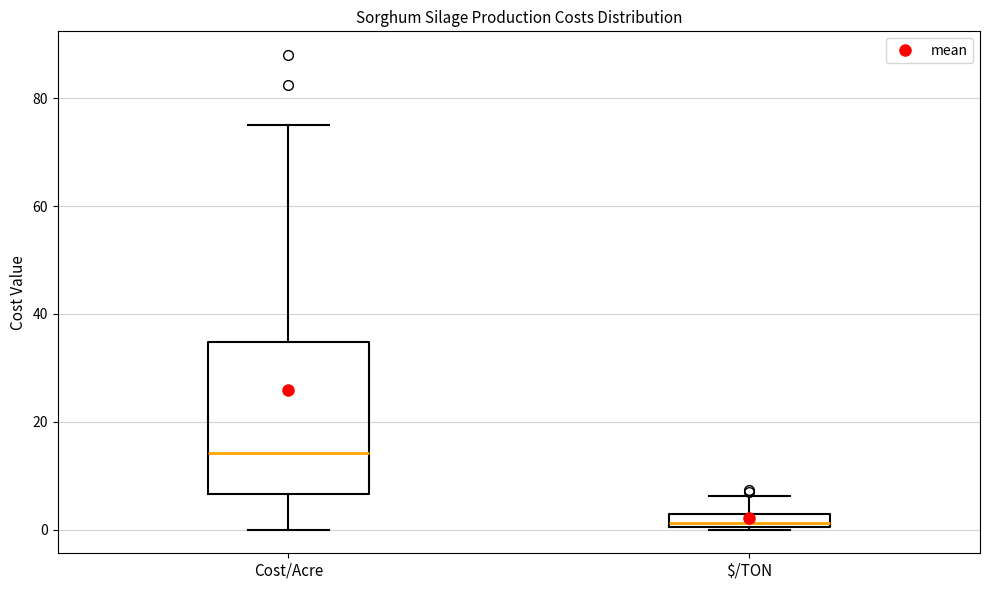

Which box's median line is the lowest?

$/TON